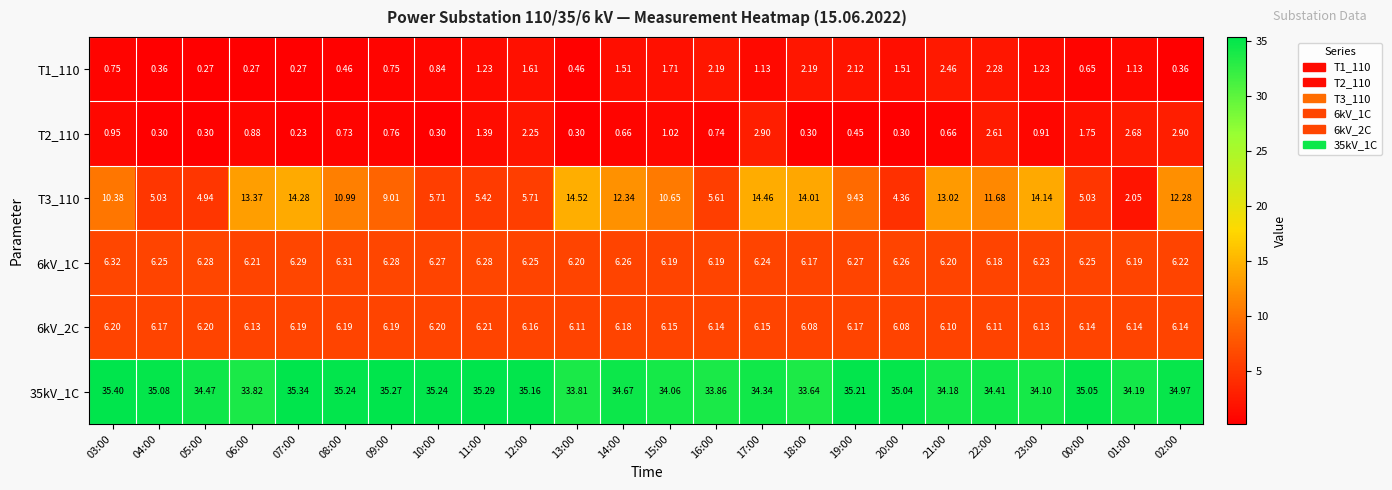

Is the value of 6kV_2C at 17:00 greater than the value of T1_110 at 21:00?

Yes